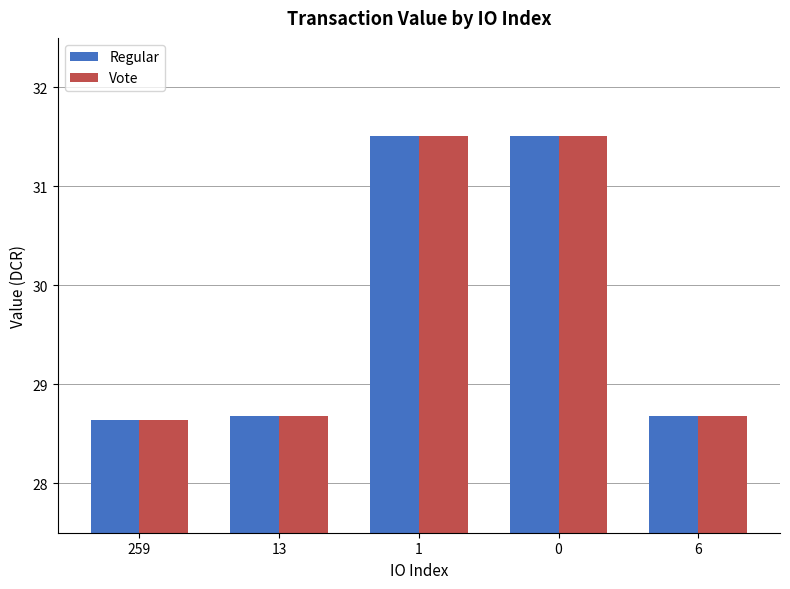

What is the total value across all series at 259?

57.3